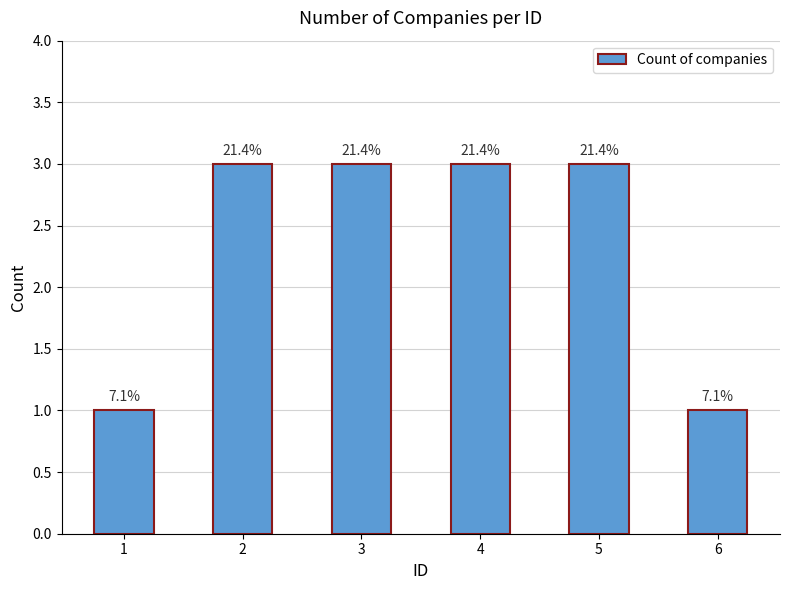

How many bars are there in total?

6